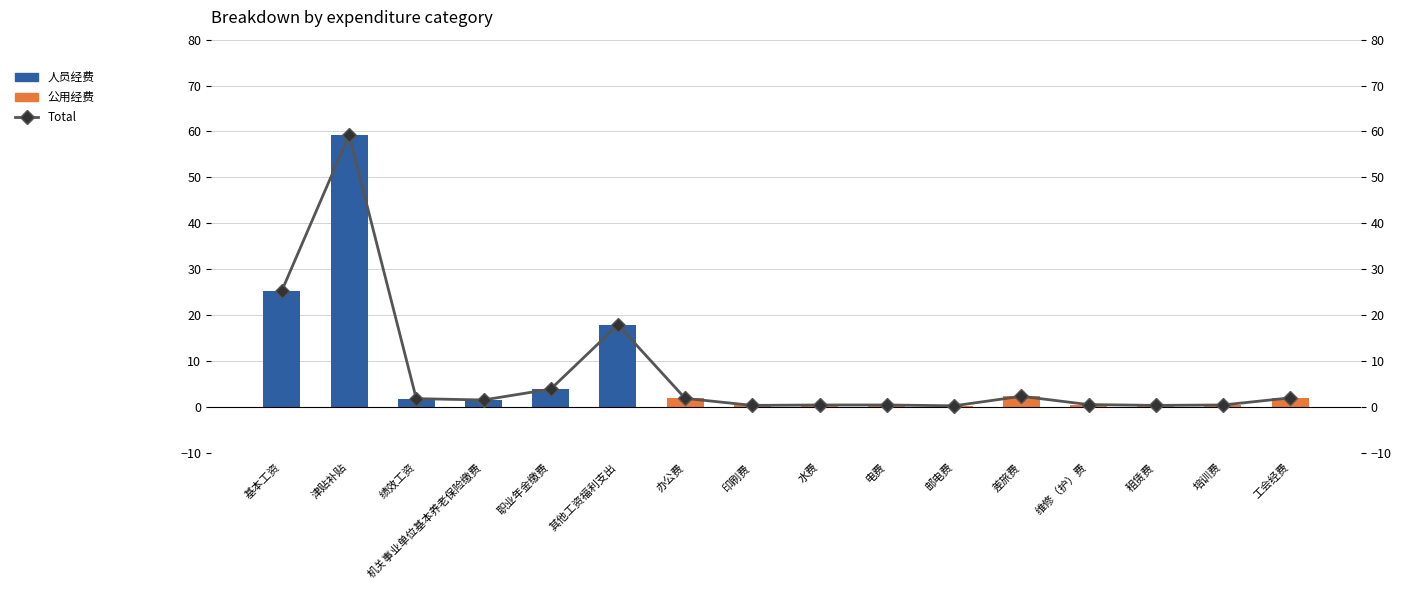

What are all the series names shown in the legend?

人员经费, 公用经费, Total